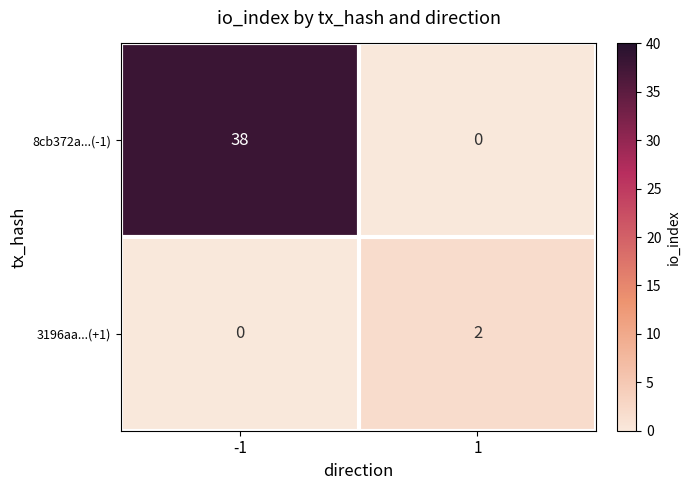

At which category is the sum across all series the highest?

-1